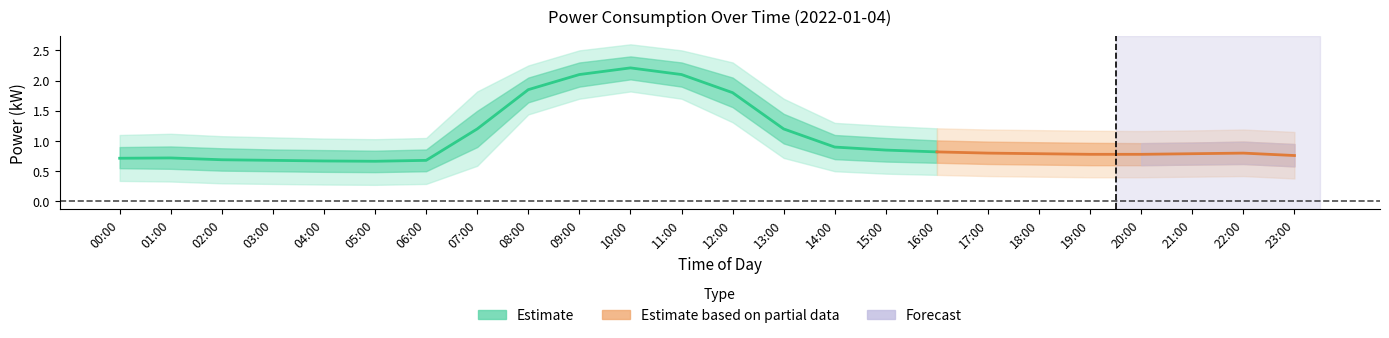

The value of power_lower2 at 09:00 is 3.0. True or false?

False